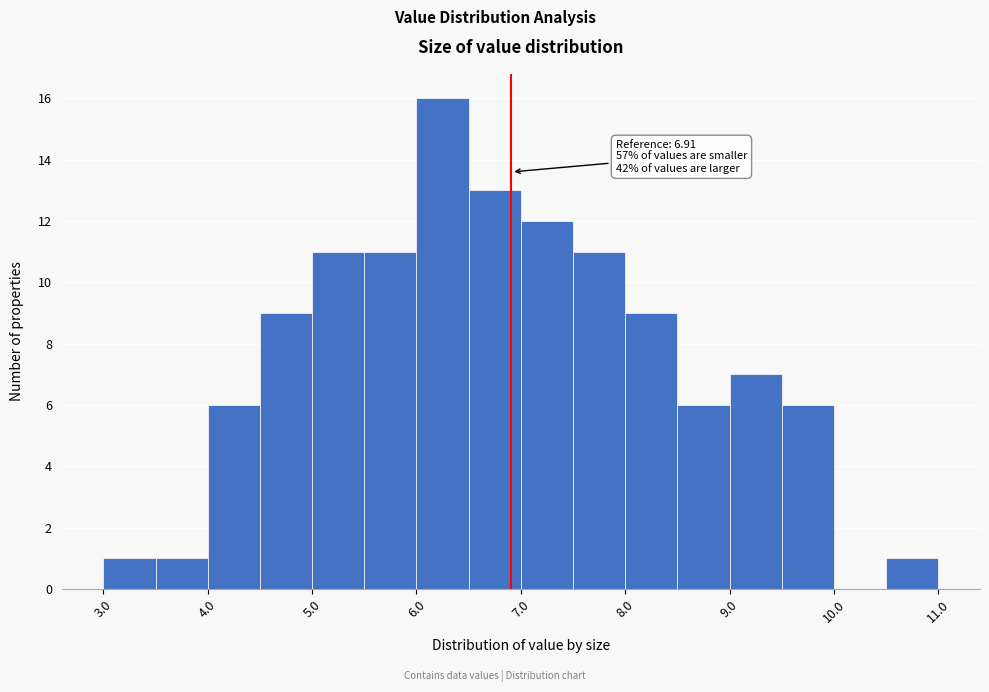

Over which range of the x-axis is the bar tallest?

6.0 to 6.5